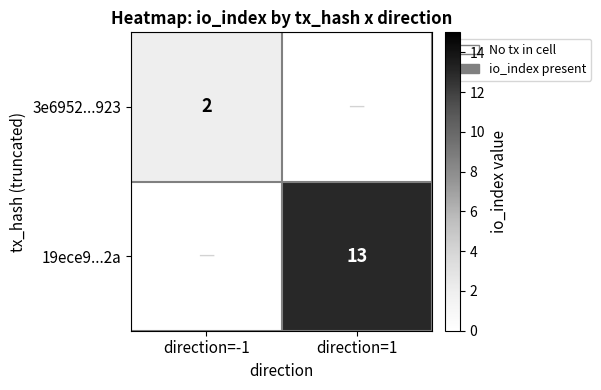

Is it true that 3e6952...923 equals 1 at direction=-1?

False